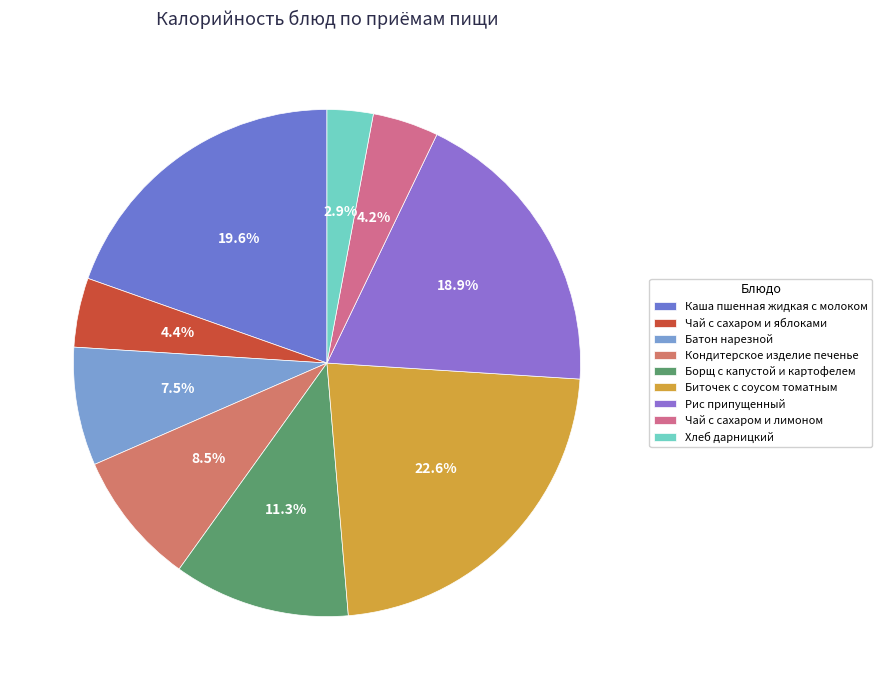

Which category has the smallest portion of the pie?

Хлеб дарницкий